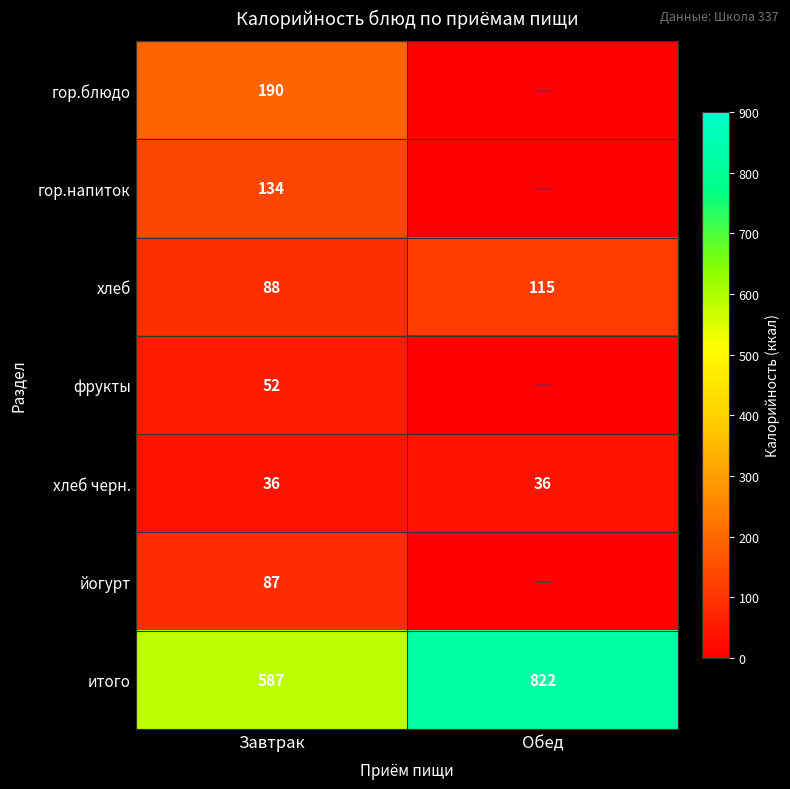

What is the difference between the highest and lowest values at Завтрак?

551